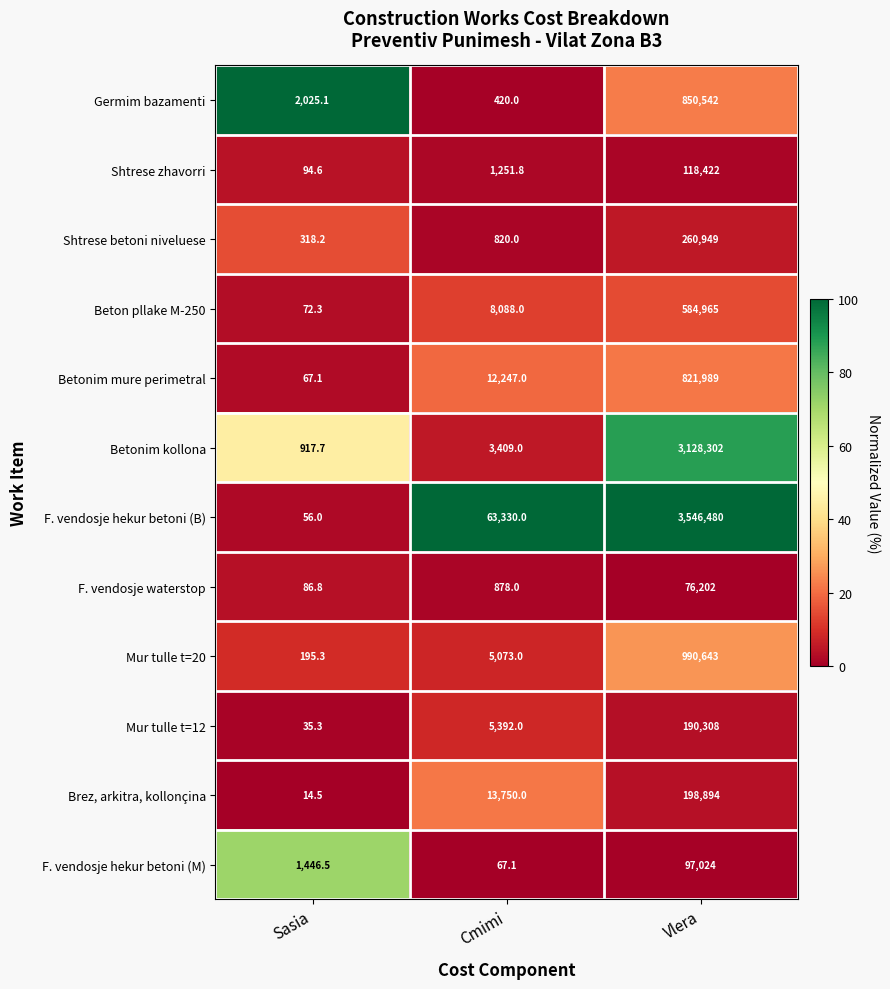

What is the total value across all series at Sasia?

5329.4